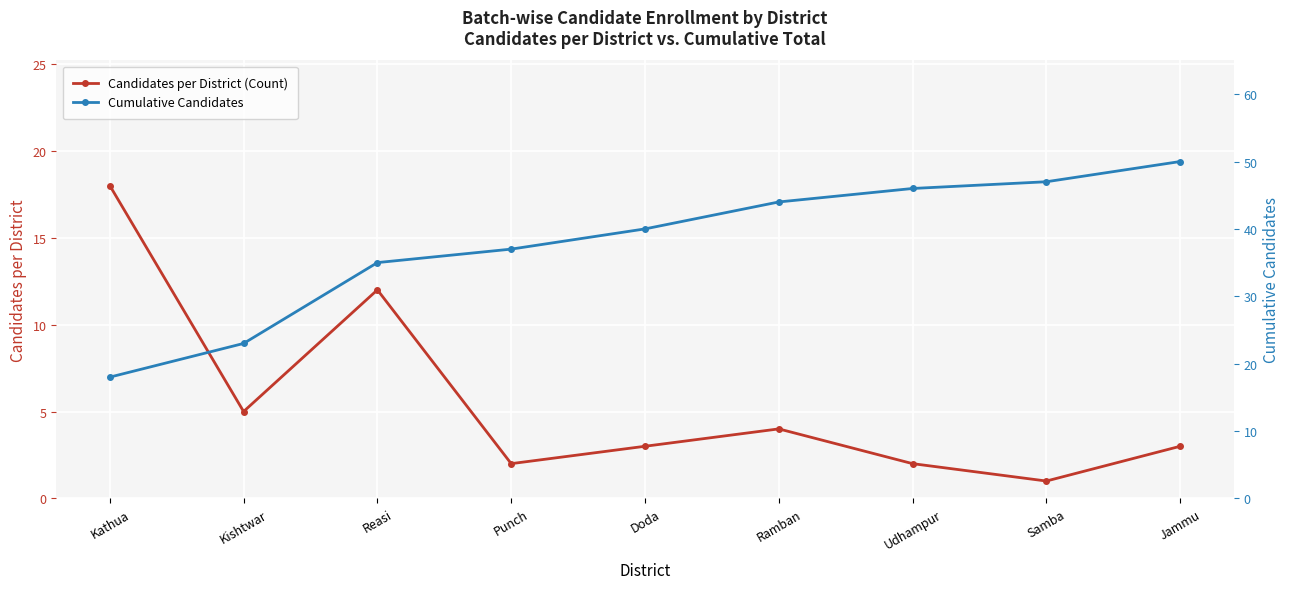

What is the total value across all series at Ramban?

48